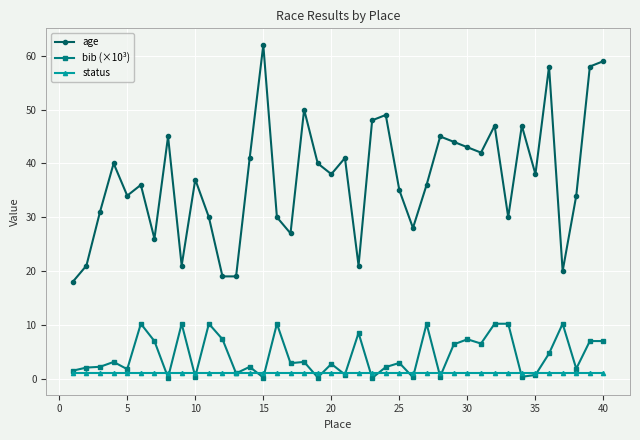

True or false: age and bib (×10³) intersect in this chart.

False